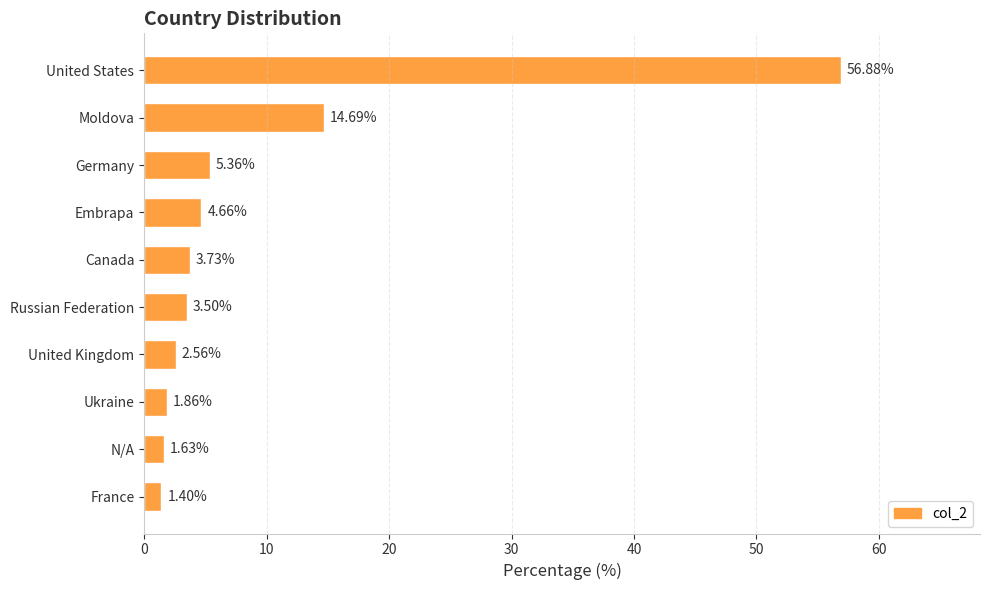

List the labels in order of value, largest first.

United States, Moldova, Germany, Embrapa, Canada, Russian Federation, United Kingdom, Ukraine, N/A, France